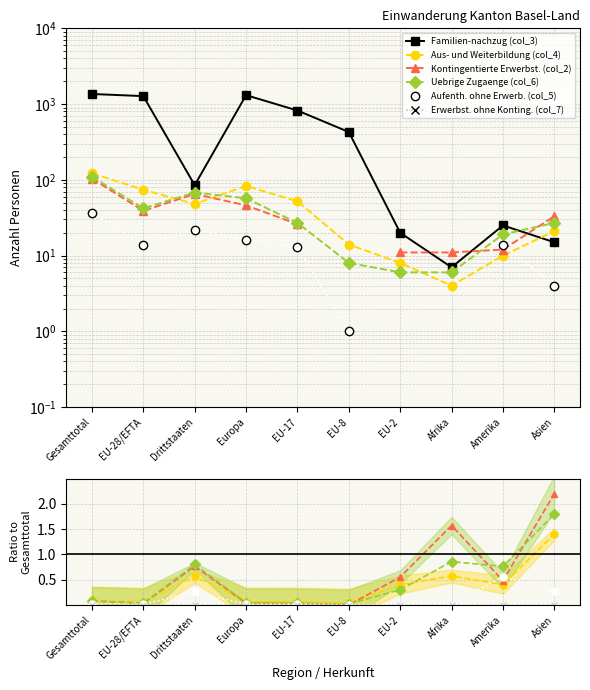

What value does the Familien-nachzug (col_3) series have at Afrika?

7.0